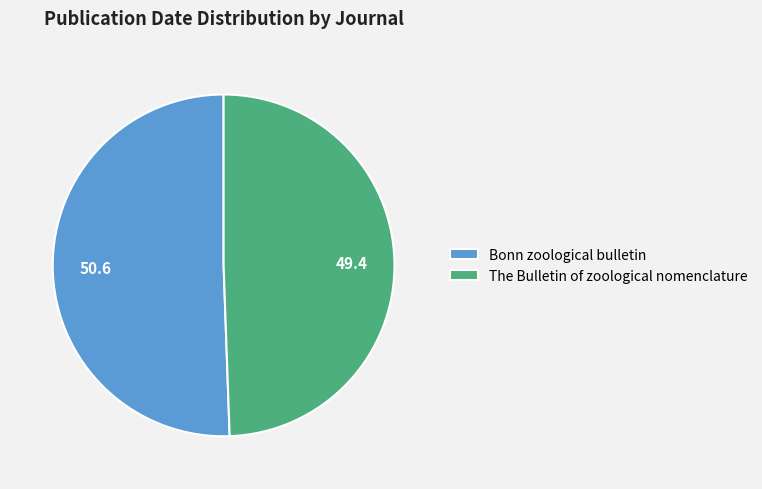

Which has a higher value, Bonn zoological bulletin or The Bulletin of zoological nomenclature?

Bonn zoological bulletin